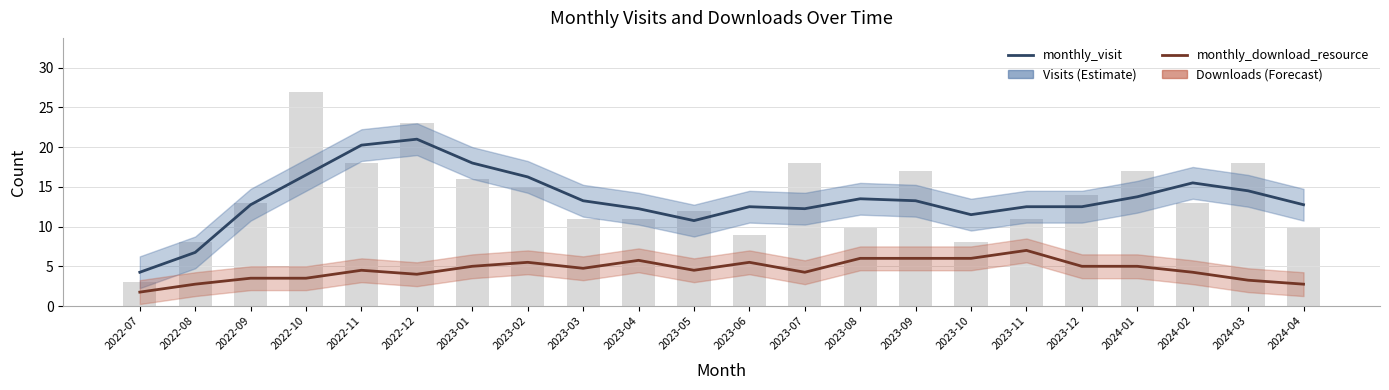

At 2023-09, list the series in order from largest to smallest.

monthly_visit, monthly_download_resource